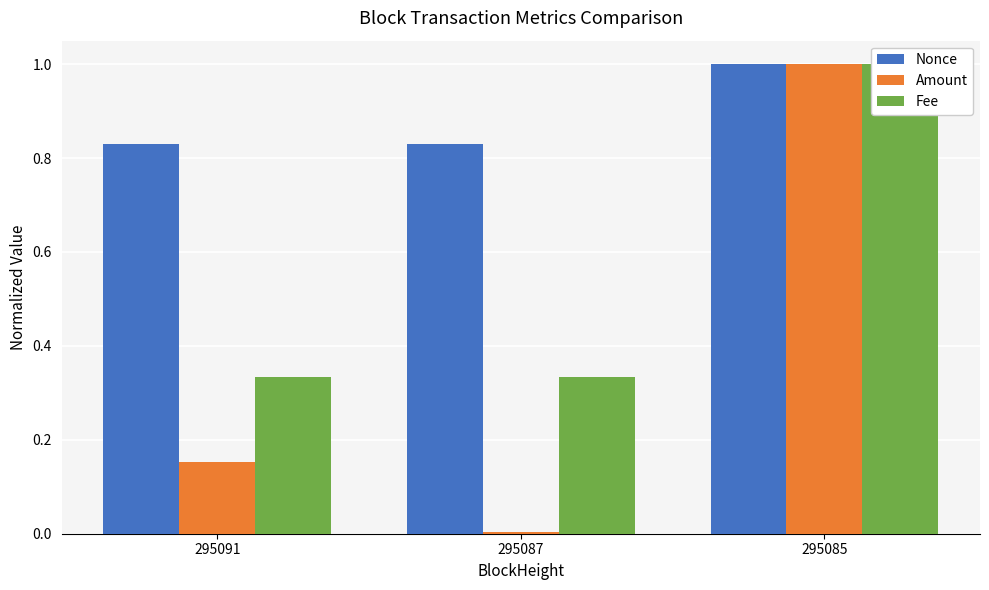

At which label does Nonce reach its minimum?

295087